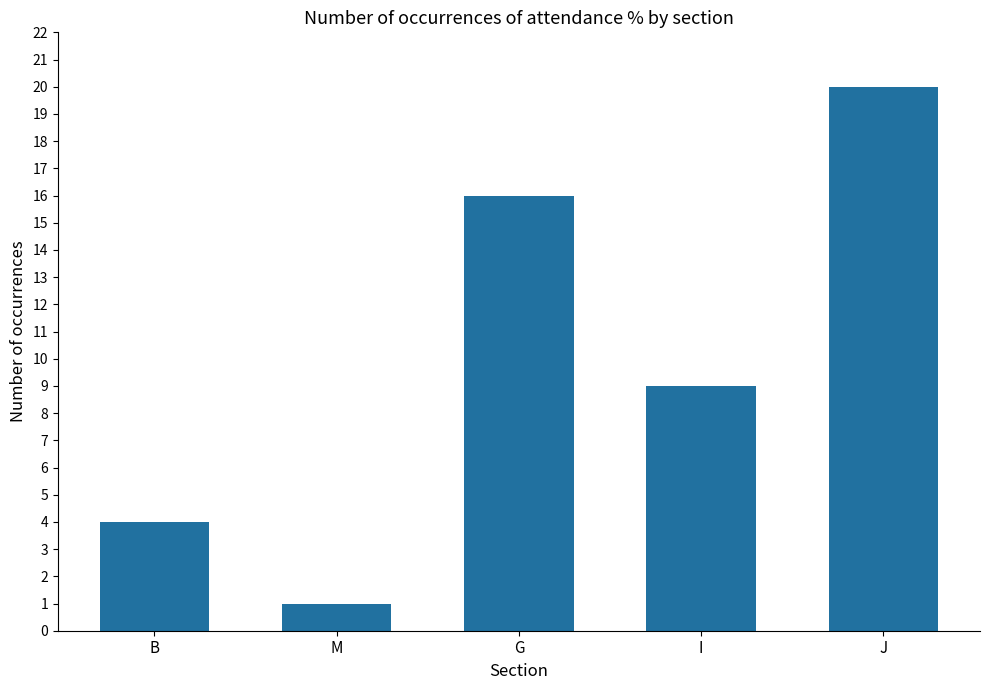

The chart shows a value of 20 at J. True or false?

True